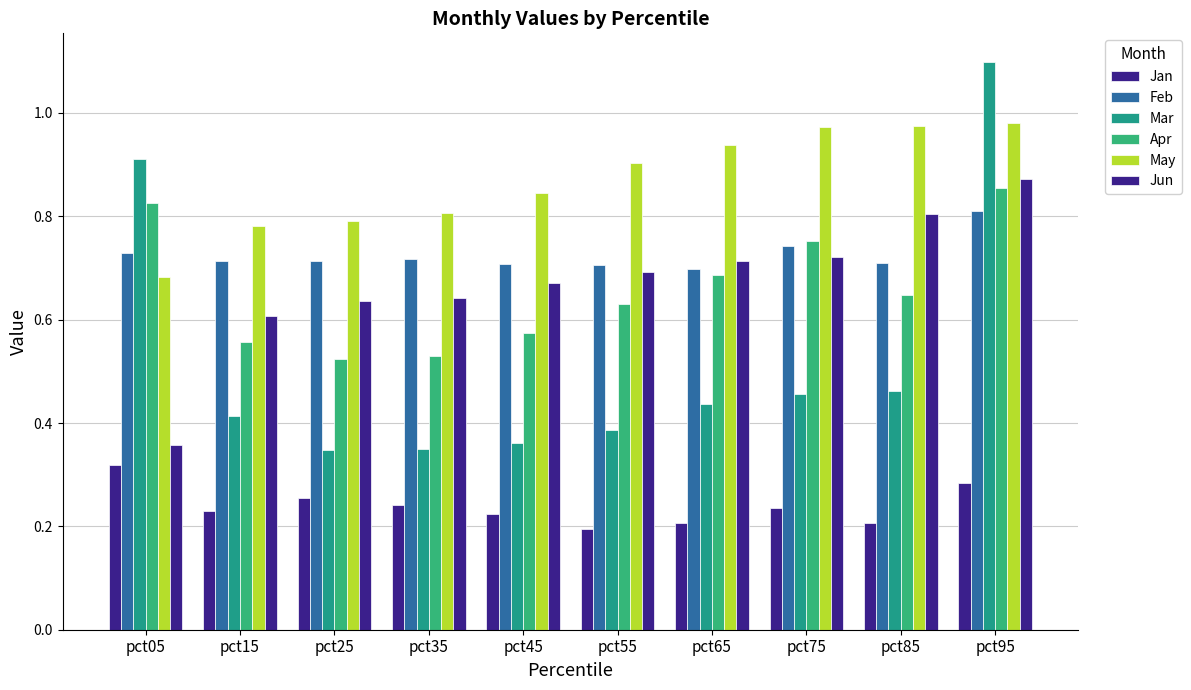

What is the total value across all series at pct65?

3.7